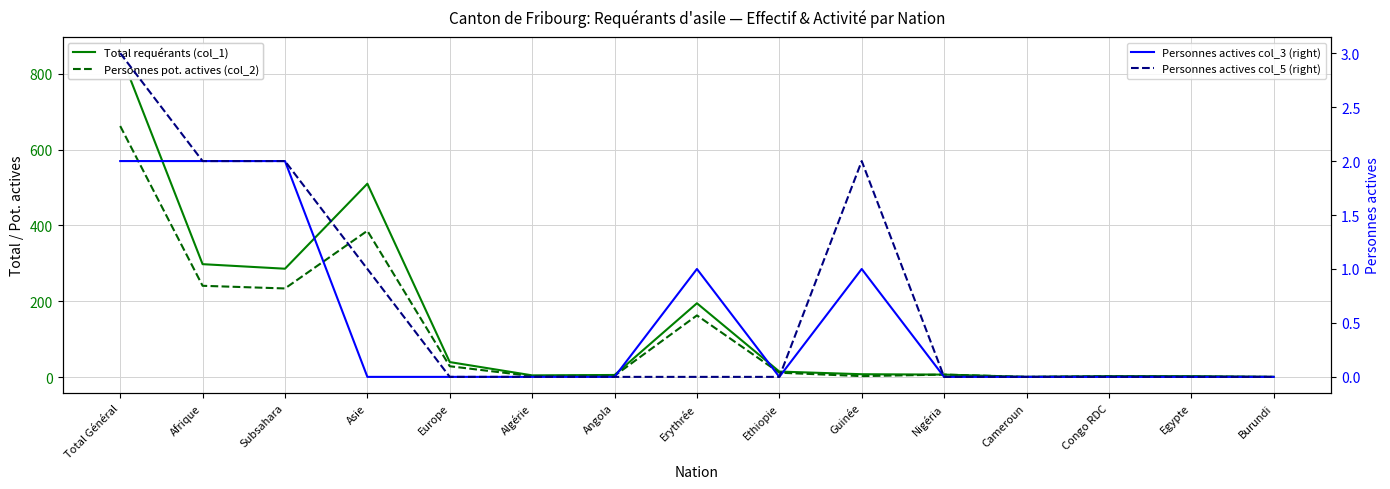

Is the value of Personnes actives même mois (col_5) (right) at Nigéria greater than the value of Personnes potentiellement actives (col_2) at Subsahara?

No